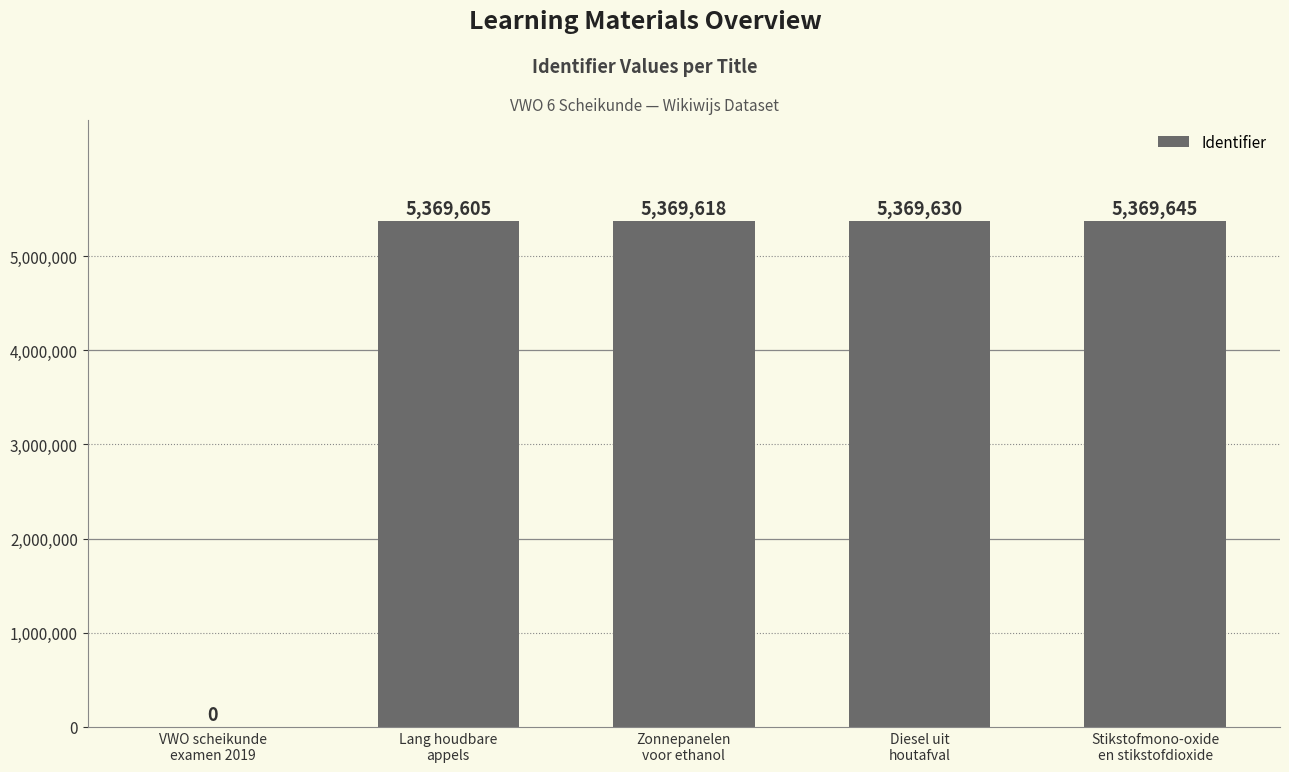

The chart shows a value of 1794805 at Lang houdbare
appels. True or false?

False